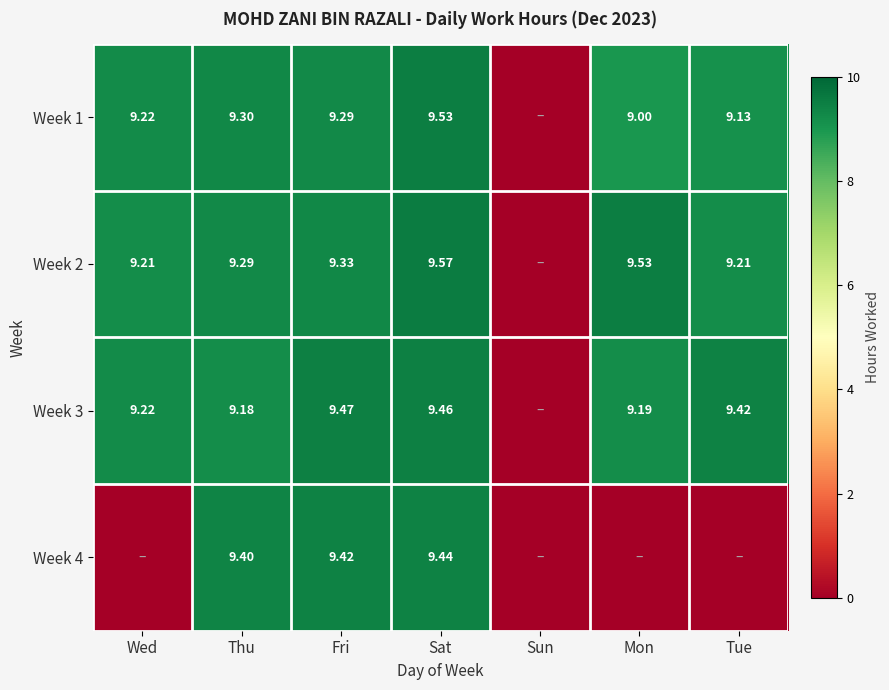

Is the value of Week 2 at Mon greater than the value of Week 4 at Sat?

Yes